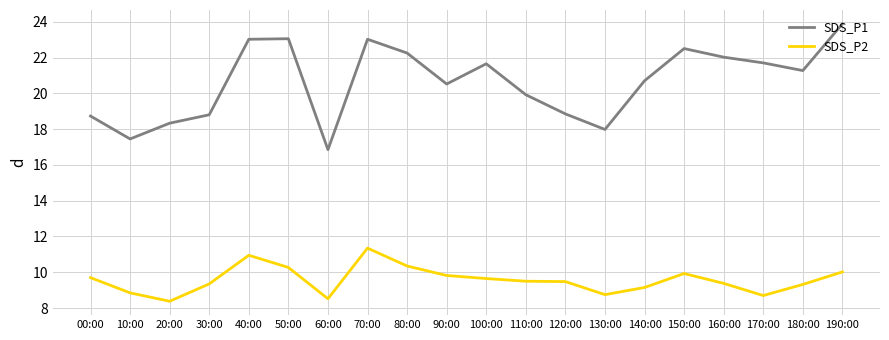

What position from the left is 170:00?

18